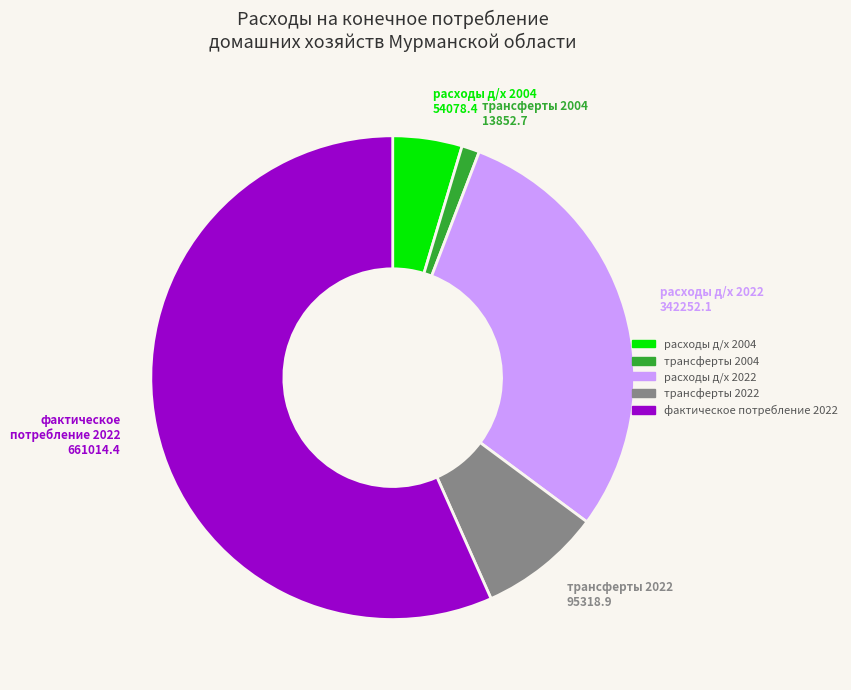

Is there any slice that represents more than half of the pie?

Yes